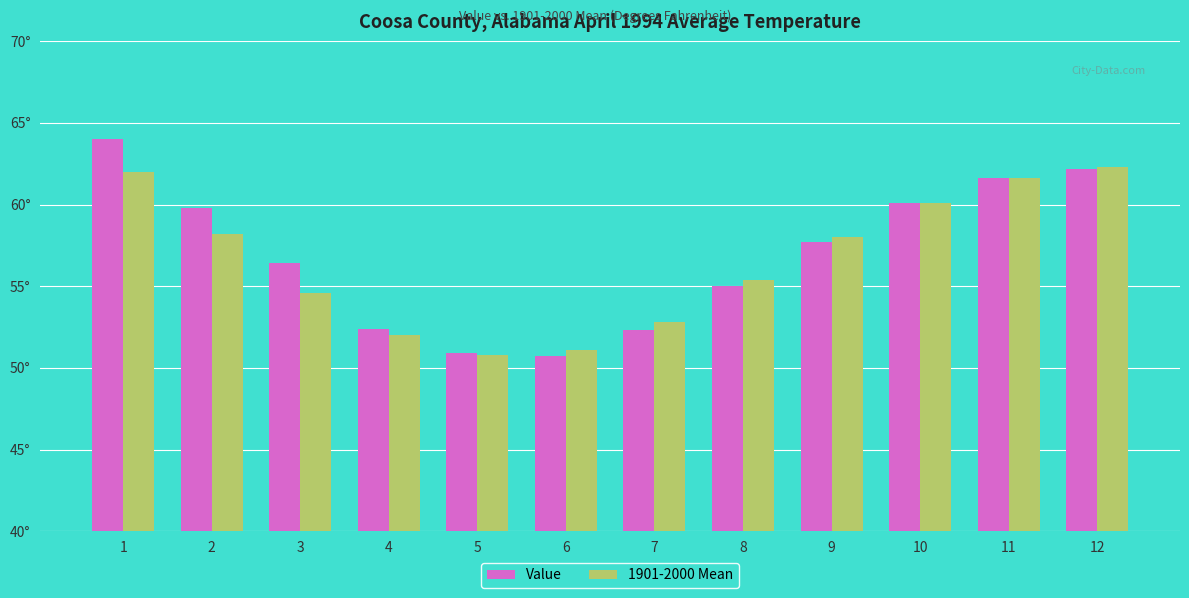

What are all the series names shown in the legend?

Value, 1901-2000 Mean